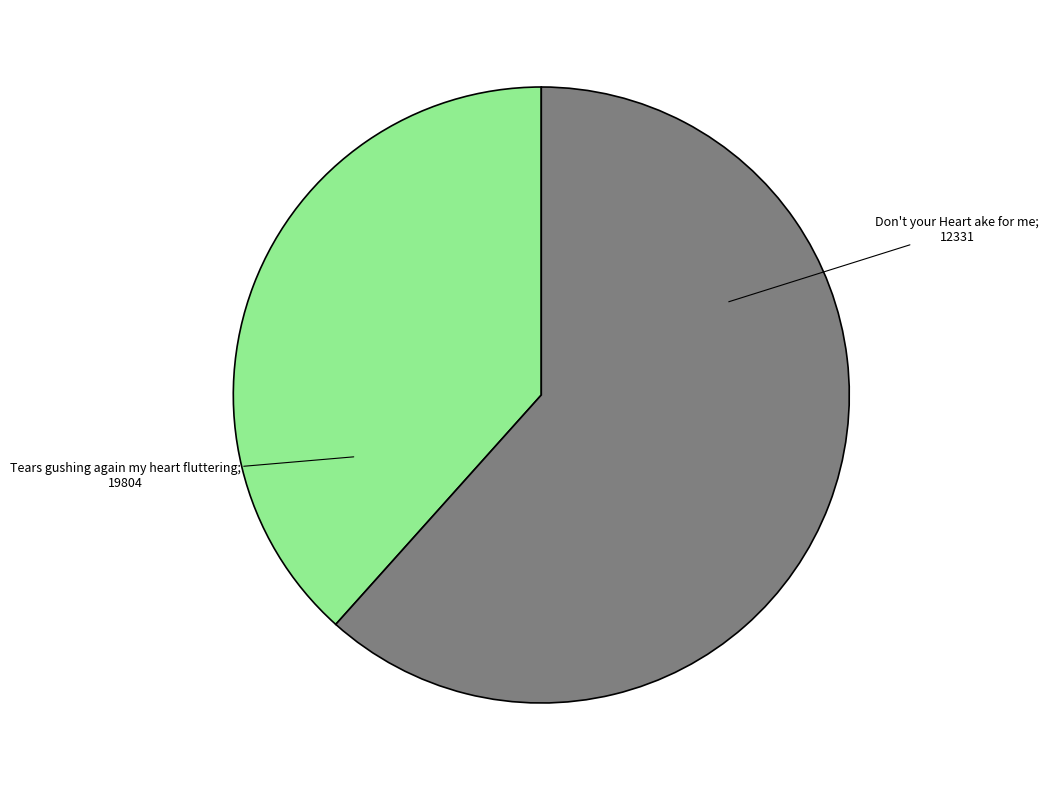

Does any single category account for the majority?

Yes